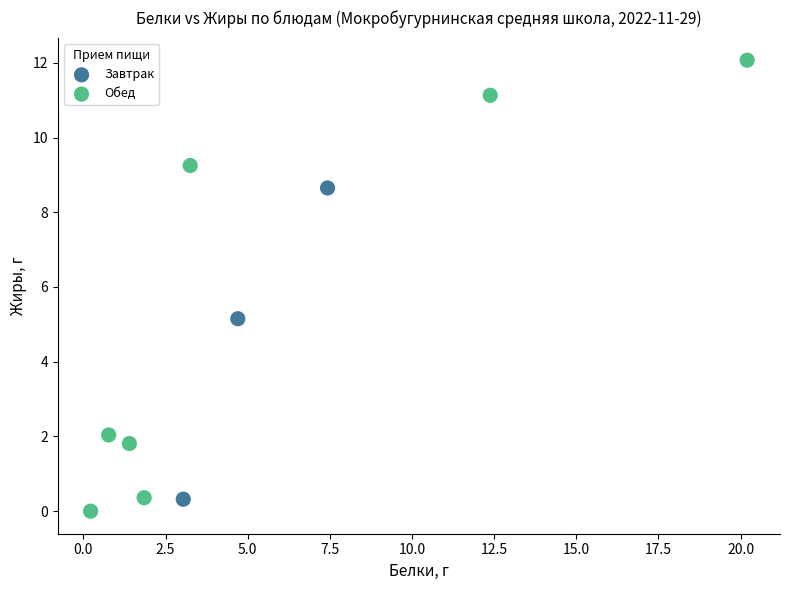

What are all the series names shown in the legend?

Завтрак, Обед